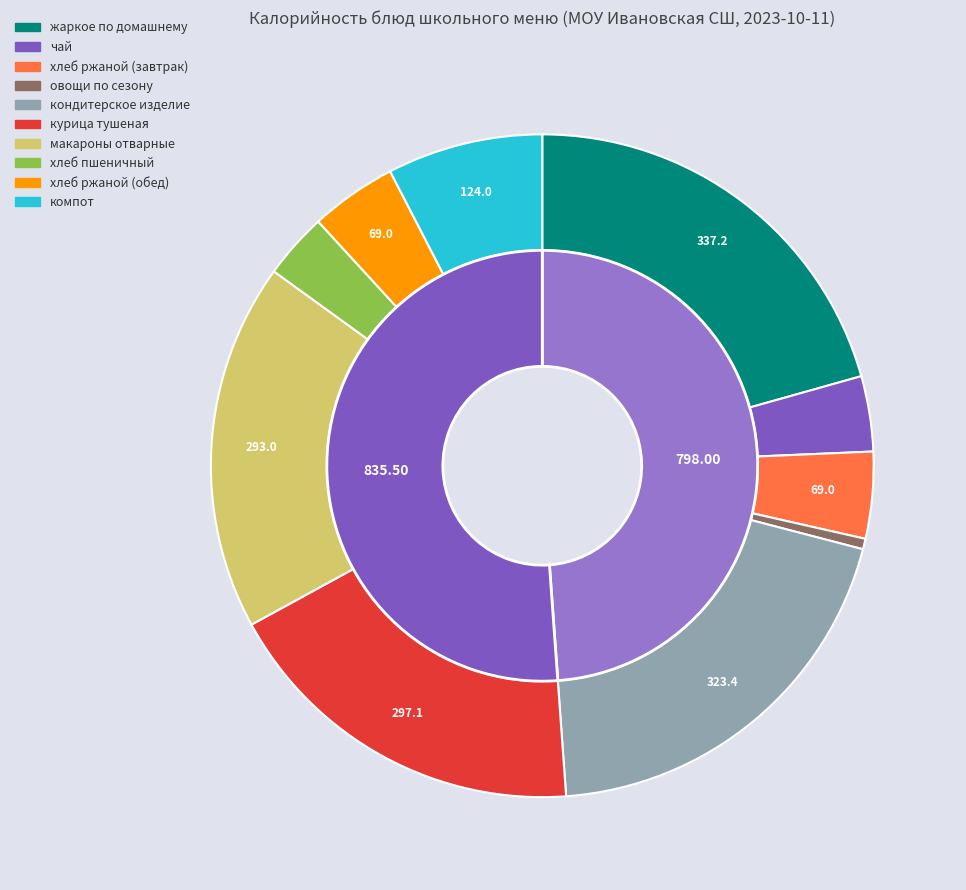

To the nearest percent, what percentage of the pie is хлеб ржаной (завтрак)?

4%